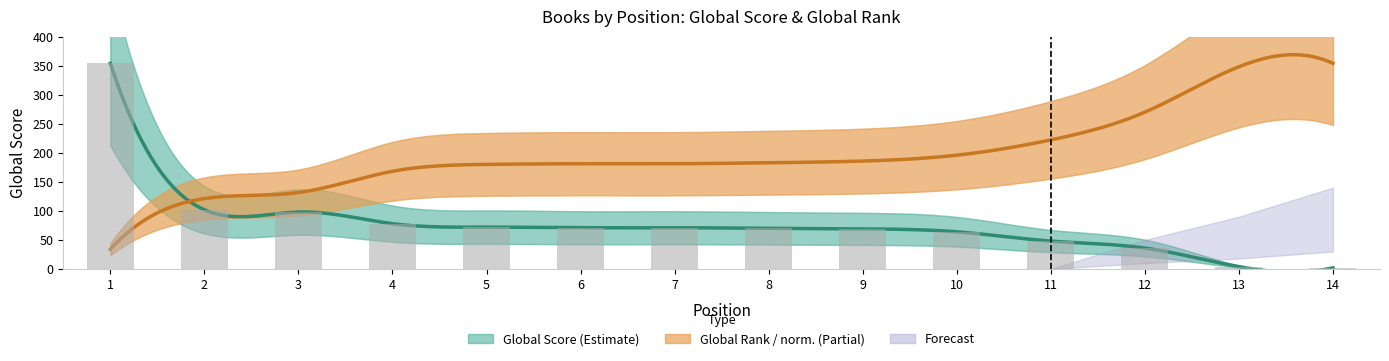

The value at 3 is 56. True or false?

False